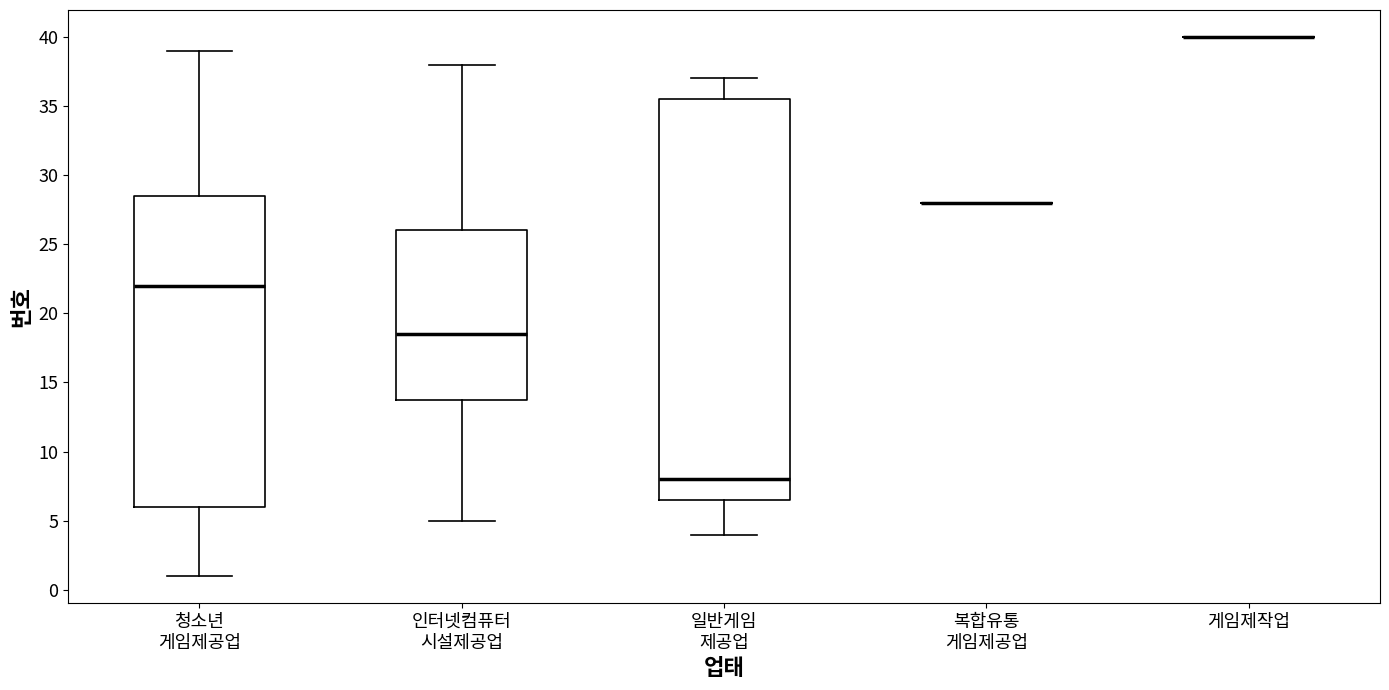

Which box is the tallest, from its lower edge to its upper edge?

일반게임 제공업